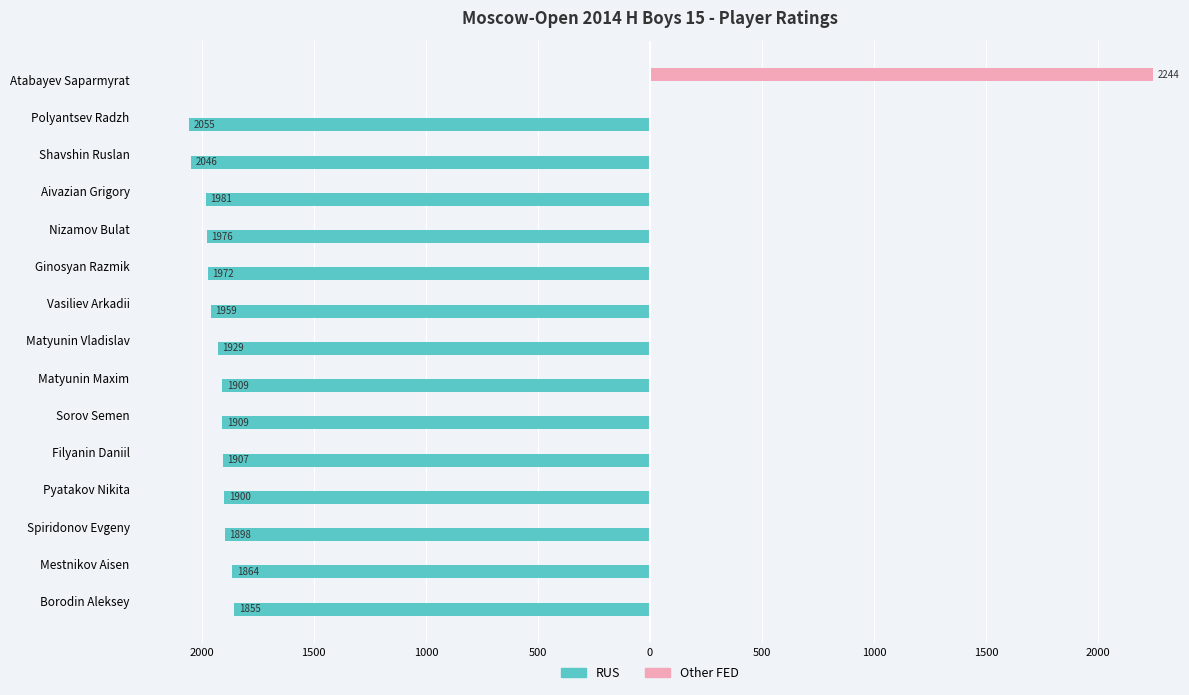

How many distinct data groups are displayed?

2